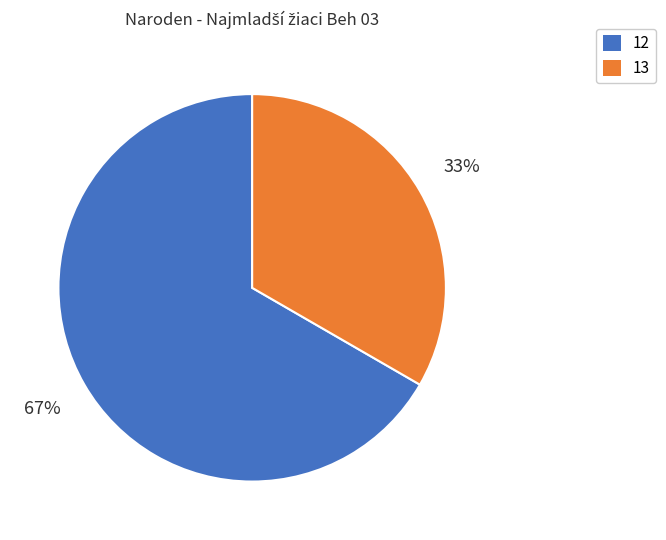

Is the sum of 12 and 13 greater than half?

Yes